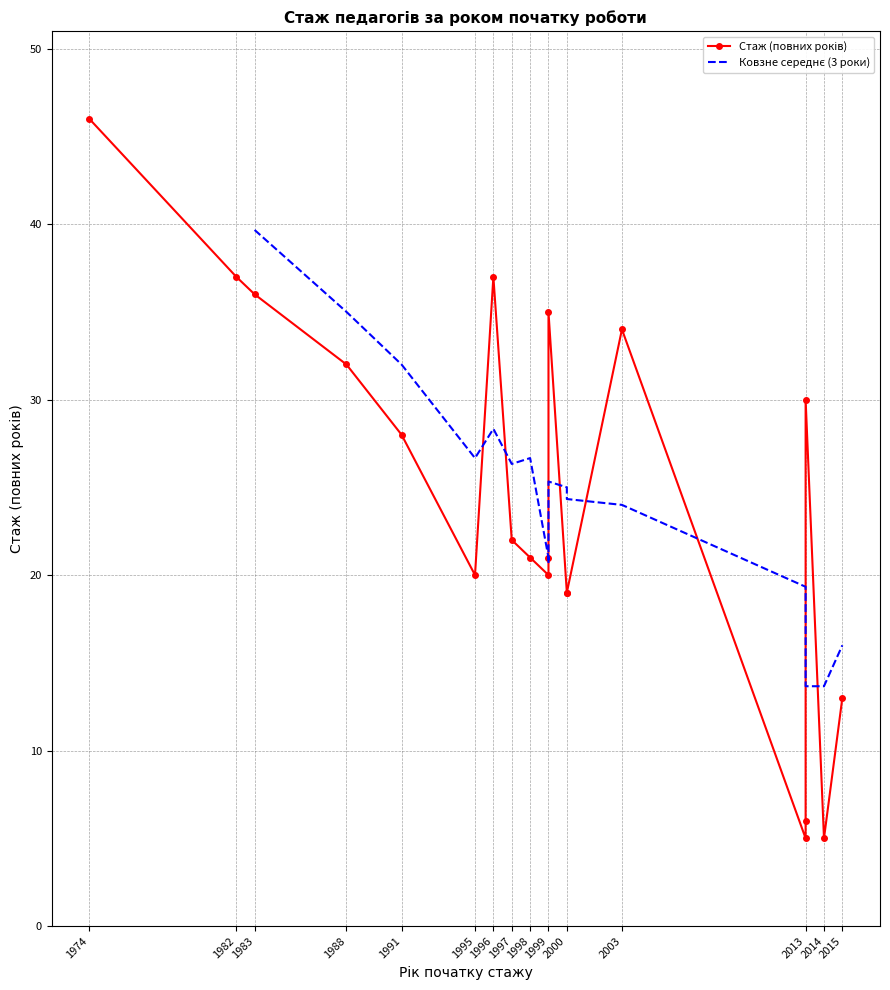

How many data points does each series have?

20